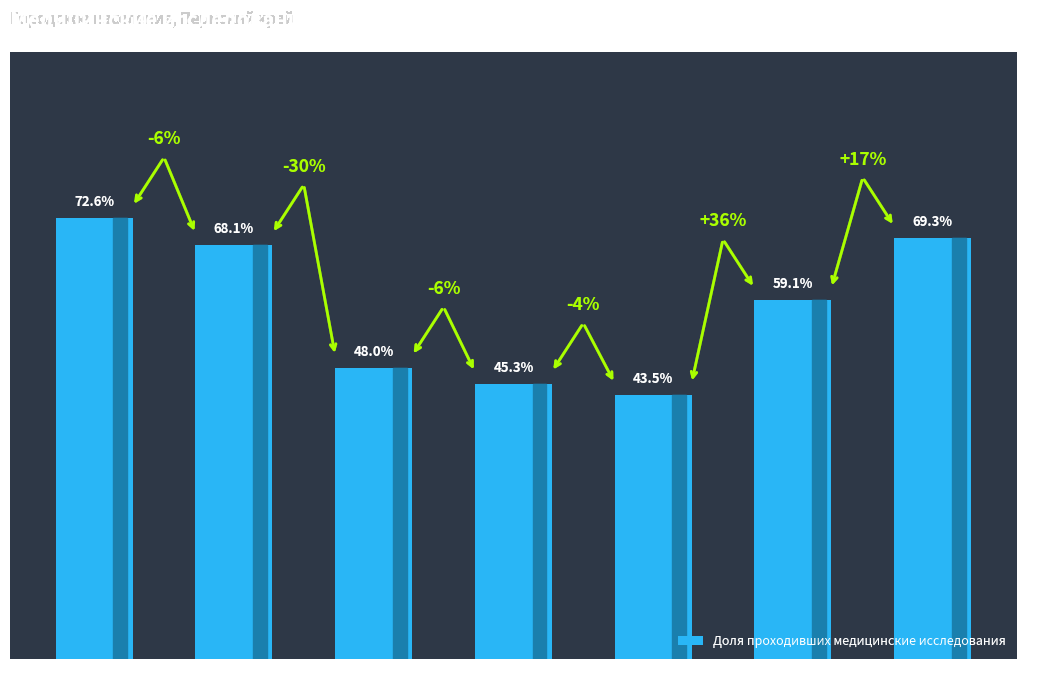

Between 60-74 and 30-44, which is larger?

60-74